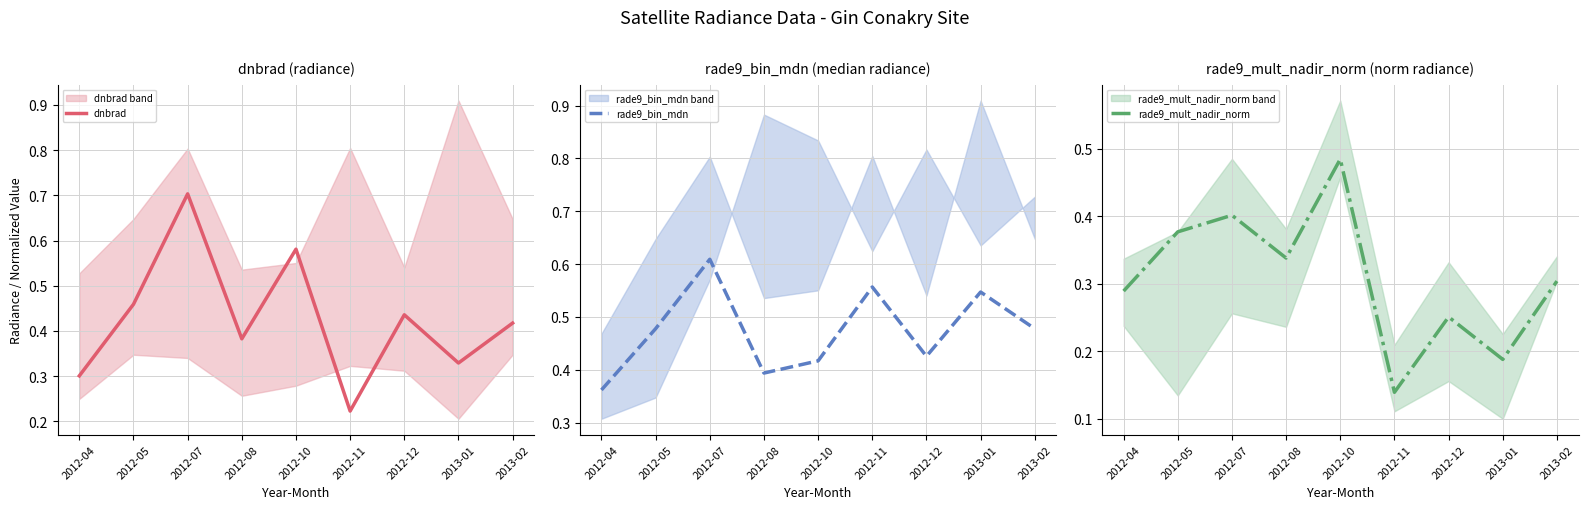

What is the total value across all series at 2012-11?

0.9